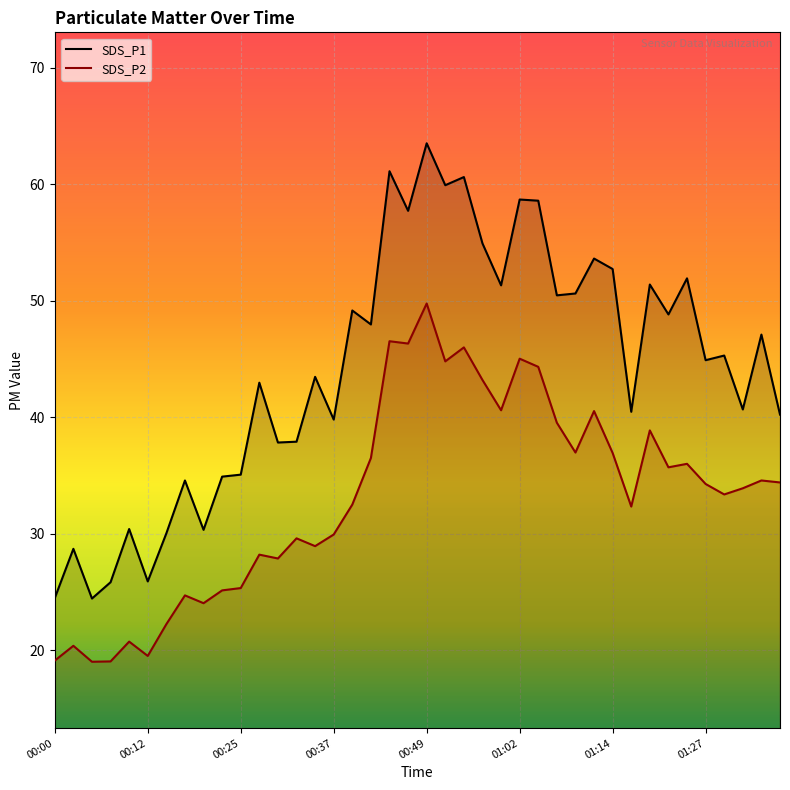

Count the number of data series in this chart.

2